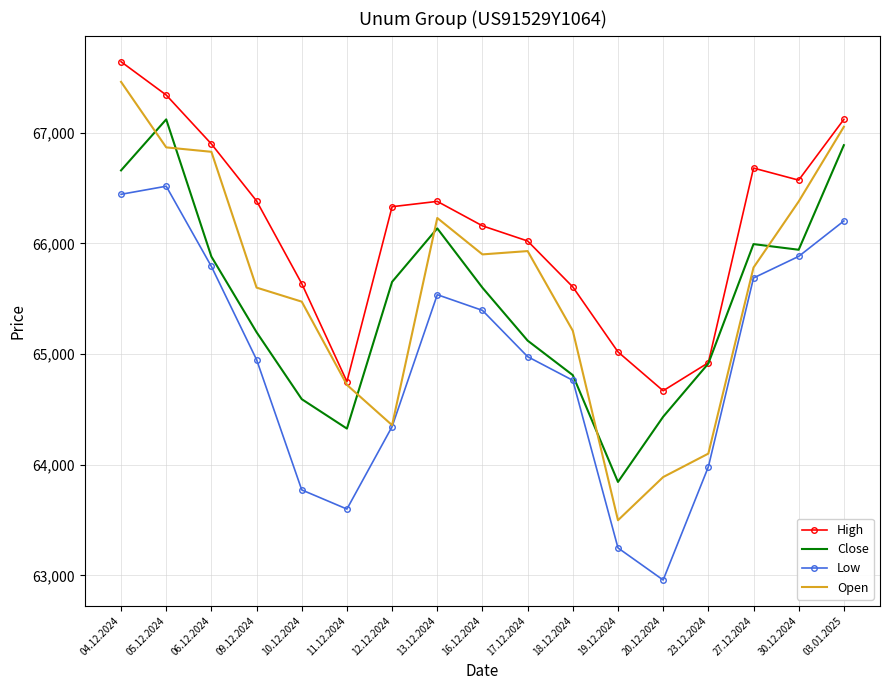

What is the smallest value displayed?

62958